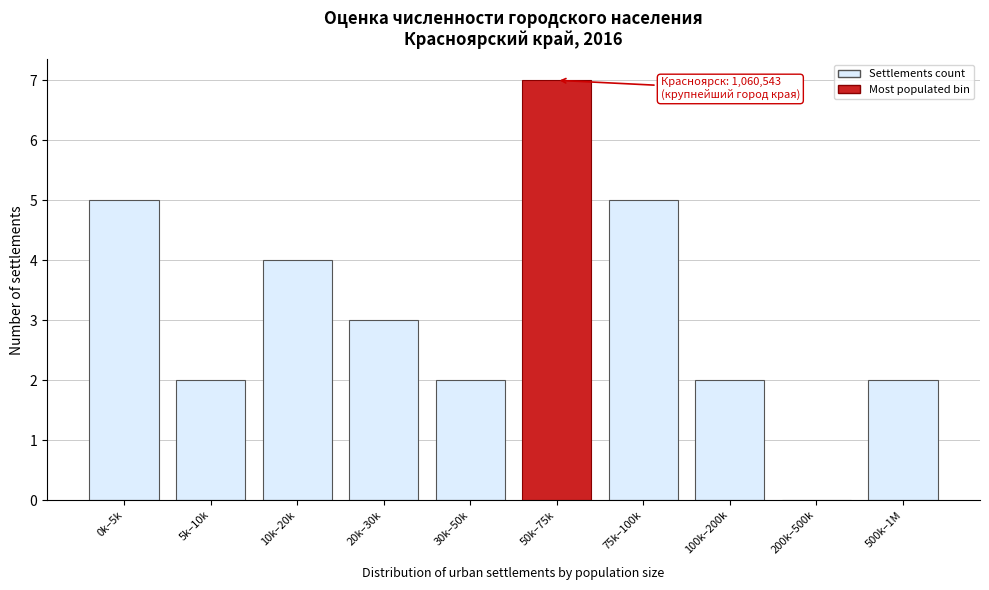

Reading right to left, list all the values displayed in this chart.

500k–1M=2	200k–500k=0	100k–200k=2	75k–100k=5	50k–75k=7	30k–50k=2	20k–30k=3	10k–20k=4	5k–10k=2	0k–5k=5